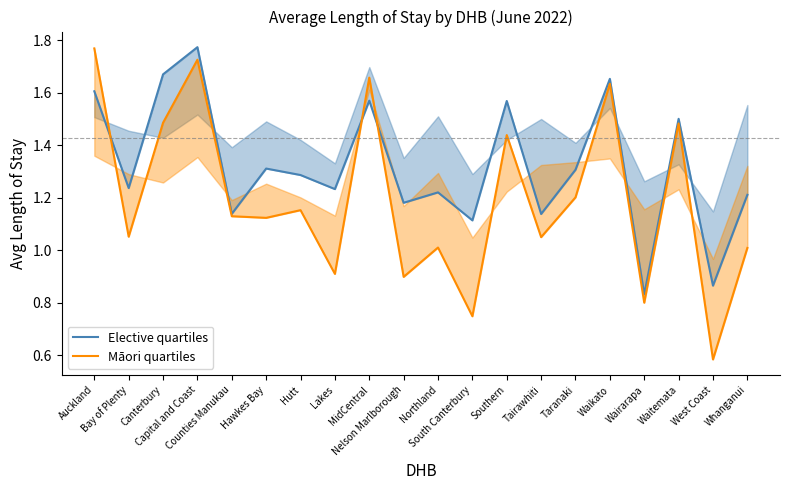

Rank the series by their maximum value, from lowest to highest.

Māori quartiles, Elective quartiles